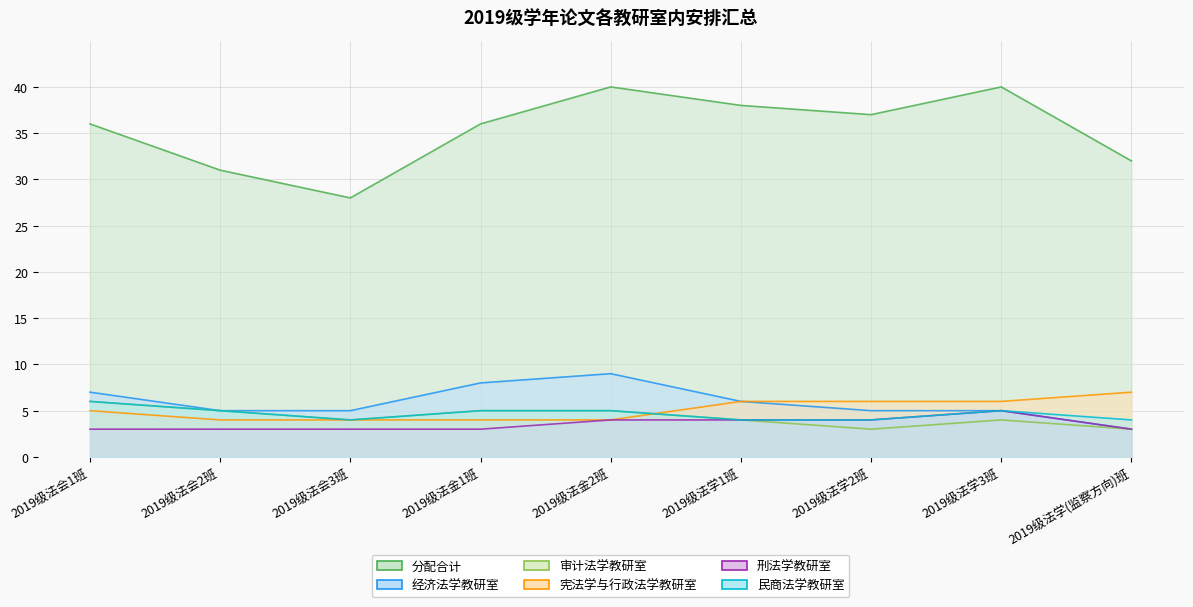

What are all the series names shown in the legend?

分配合计, 经济法学教研室, 审计法学教研室, 宪法学与行政法学教研室, 刑法学教研室, 民商法学教研室